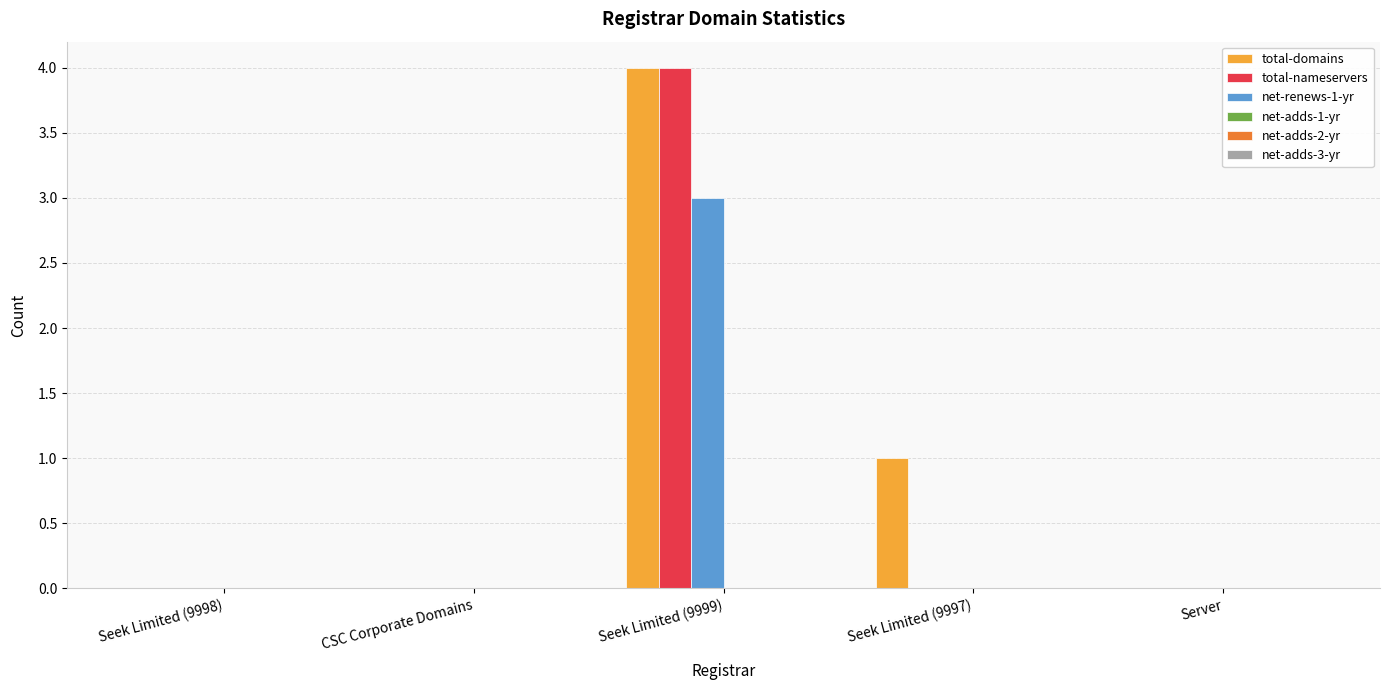

Between CSC Corporate Domains and Seek Limited (9997), which series saw the biggest shift?

total-domains